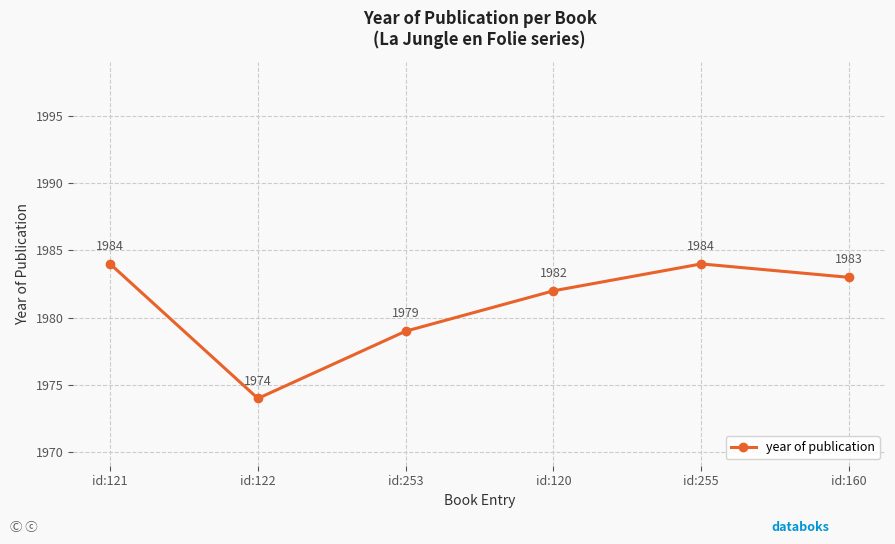

What is the greatest value displayed?

1984